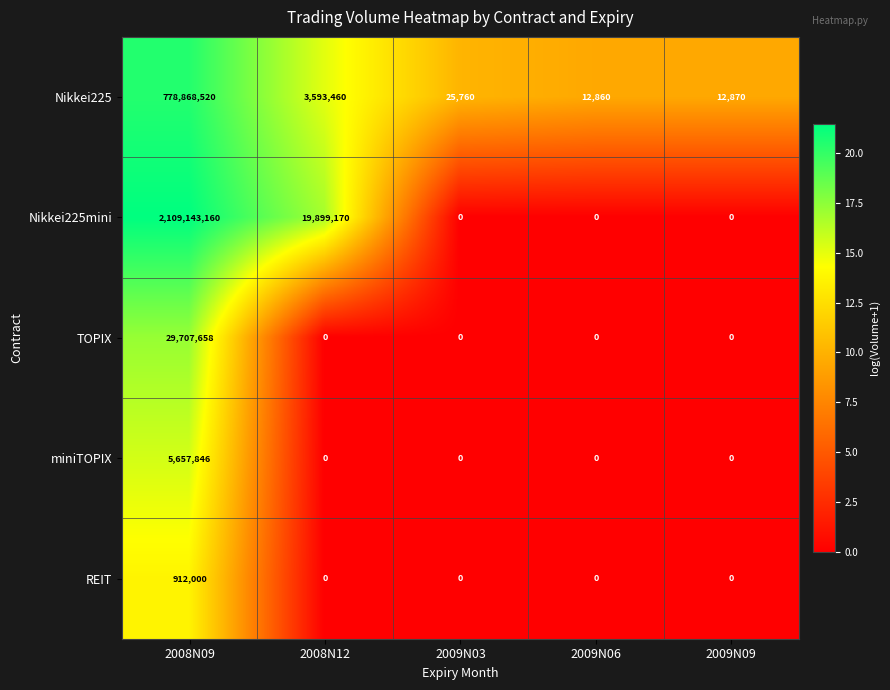

What is the total value across all series at 2008N12?

23492630